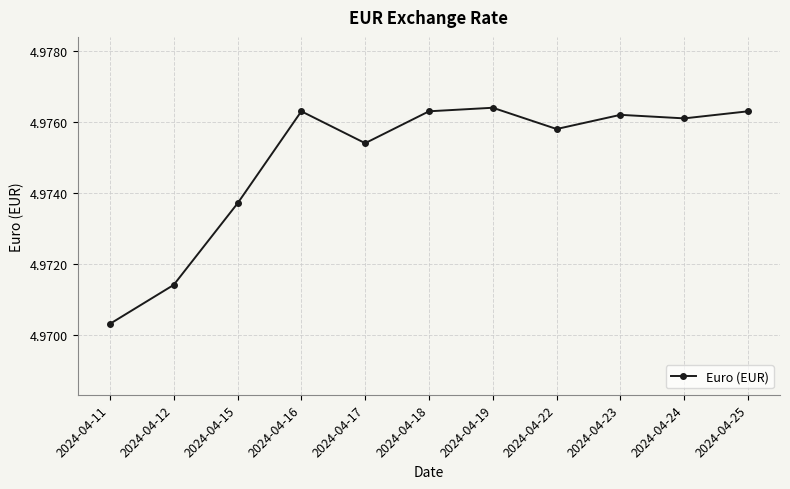

What is the ratio of the value at 2024-04-15 to the value at 2024-04-23?

1.0